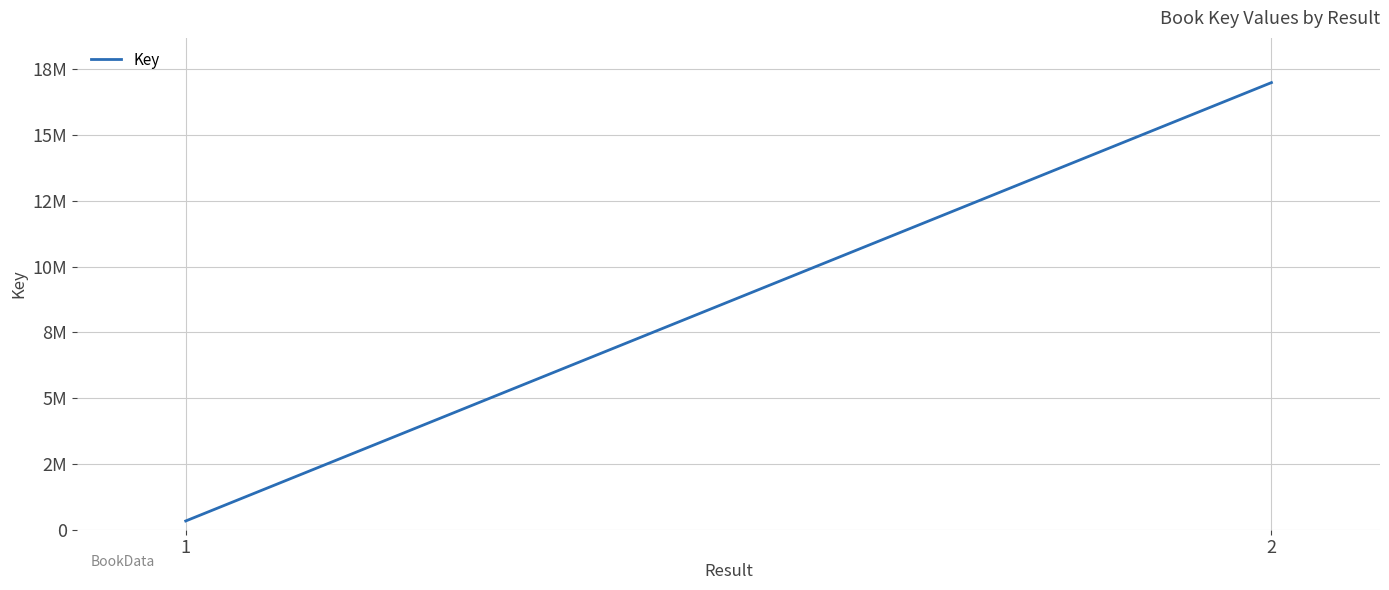

What is the change in value from 1 to 2?

+16657080